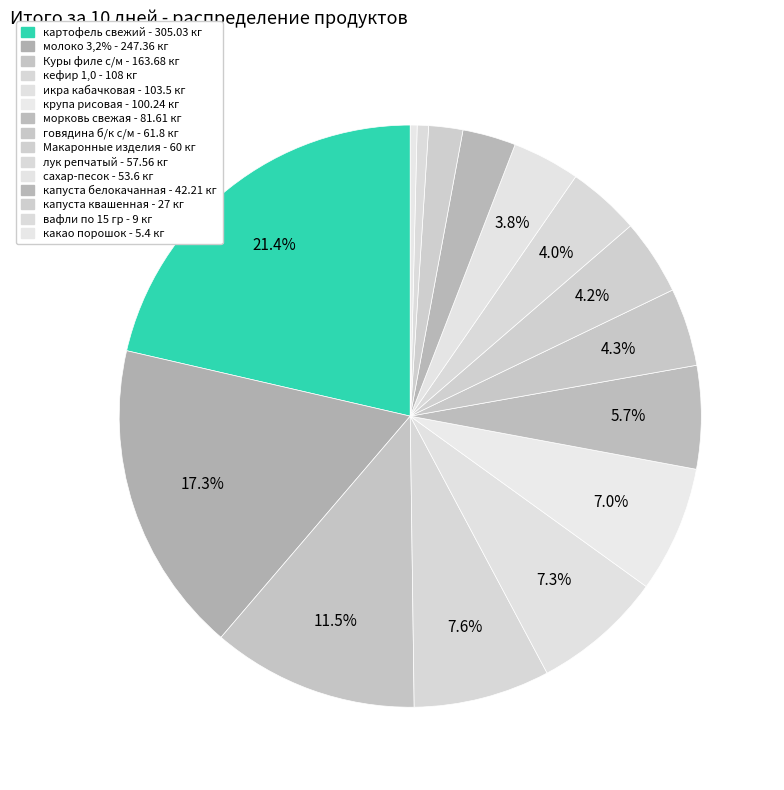

How many slices are in this pie chart?

15